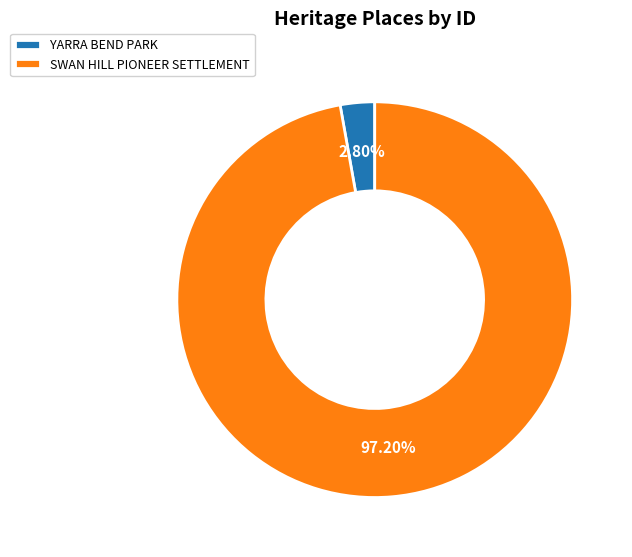

True or false: SWAN HILL PIONEER SETTLEMENT accounts for 97% of the total.

True